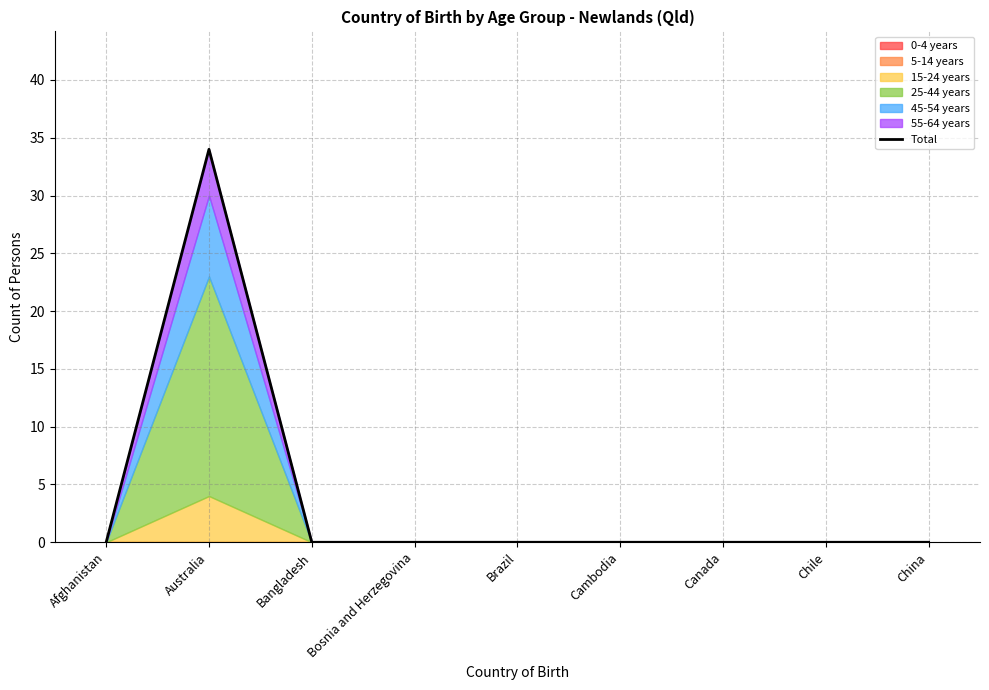

What is the maximum value shown in the chart?

34